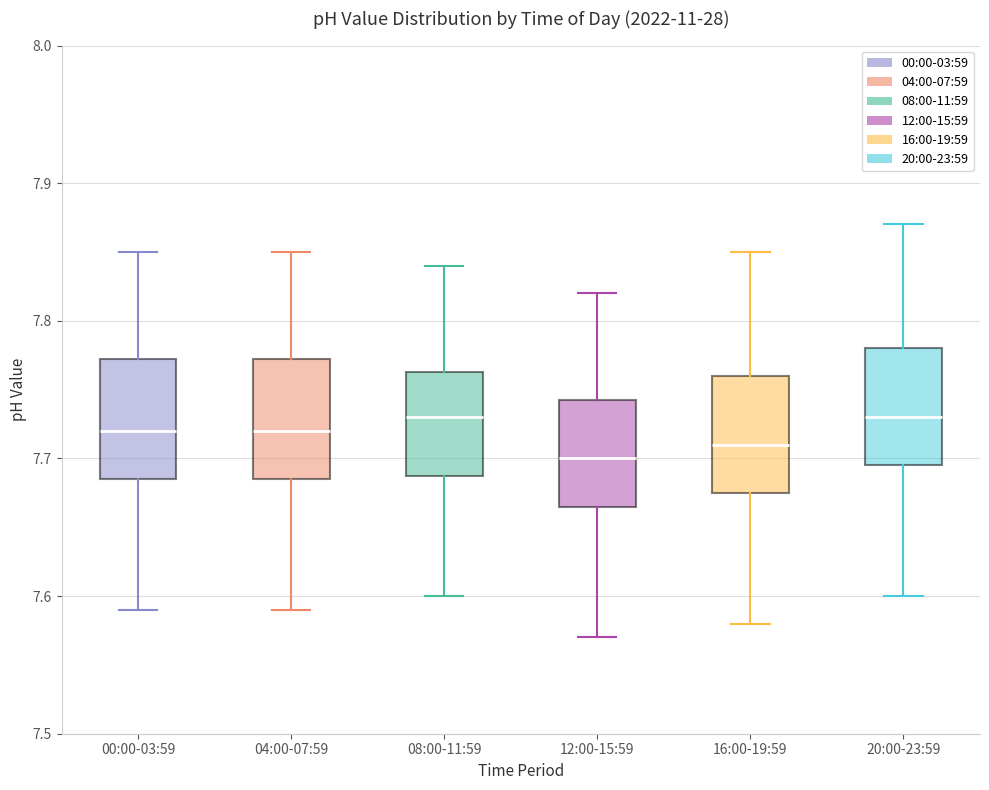

Reading left to right, transcribe this box plot: for each box, give where its median line is, the range the box spans, and where its two whiskers end, as read against the y-axis. The values are not printed on the chart, so give them approximately, as read against the axis.

00:00-03:59: median 7.72, box 7.69 to 7.77, whiskers 7.59 to 7.85
04:00-07:59: median 7.72, box 7.69 to 7.77, whiskers 7.59 to 7.85
08:00-11:59: median 7.73, box 7.69 to 7.76, whiskers 7.60 to 7.84
12:00-15:59: median 7.70, box 7.67 to 7.74, whiskers 7.57 to 7.82
16:00-19:59: median 7.71, box 7.68 to 7.76, whiskers 7.58 to 7.85
20:00-23:59: median 7.73, box 7.70 to 7.78, whiskers 7.60 to 7.87